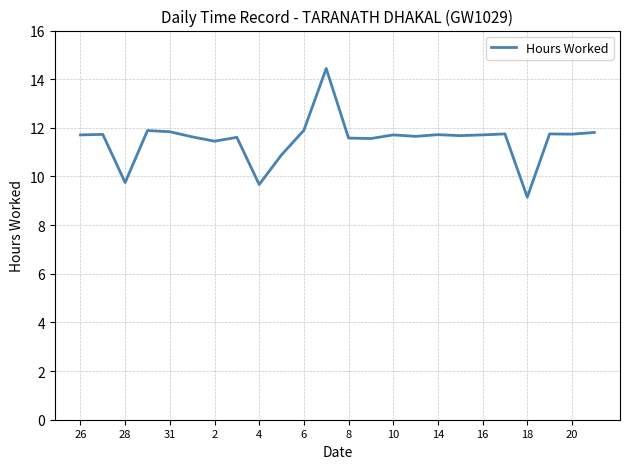

What is the smallest value displayed?

9.2